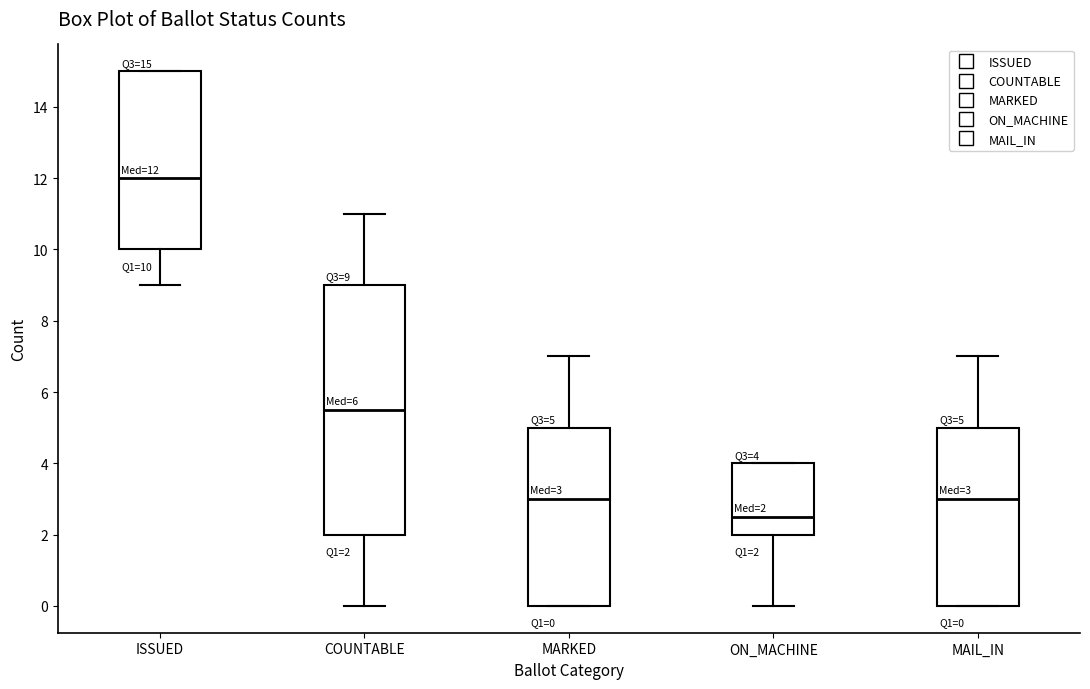

Comparing the boxes themselves (not the whiskers), which one is the tallest?

COUNTABLE